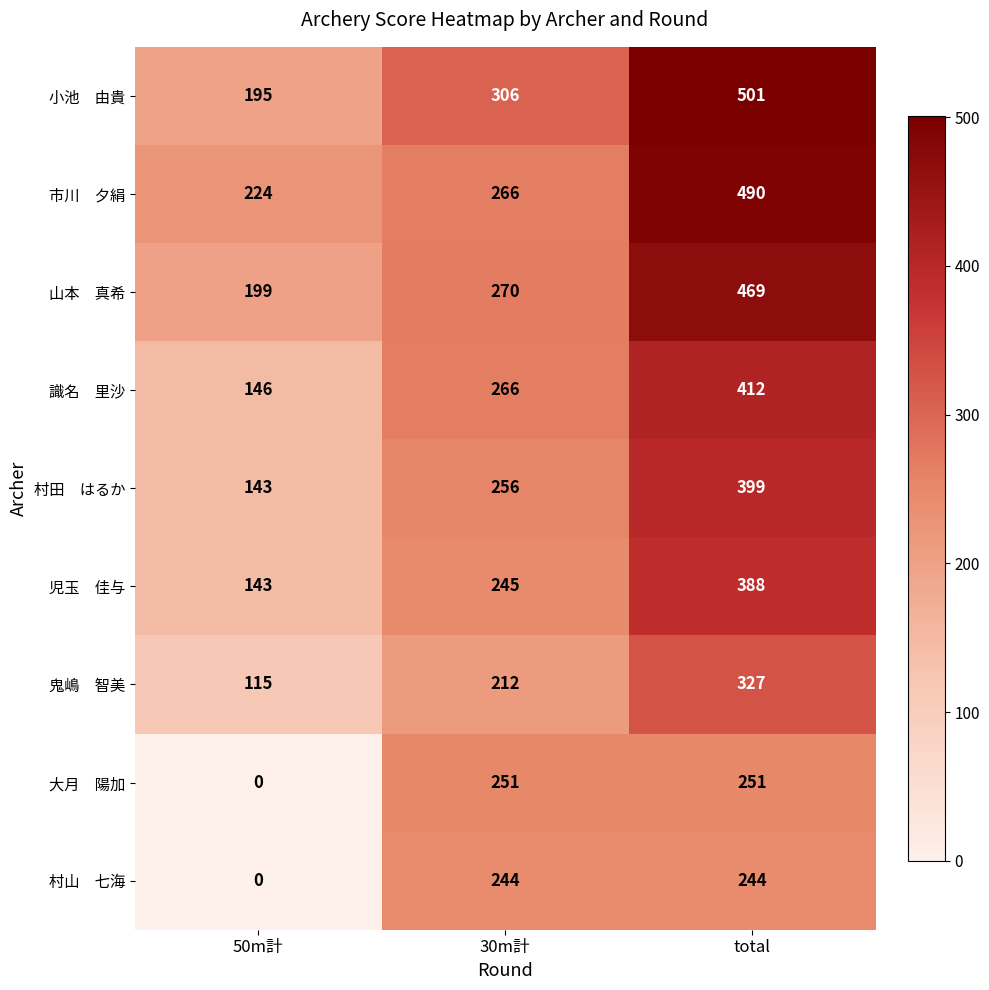

What is the total value across all series at total?

3481